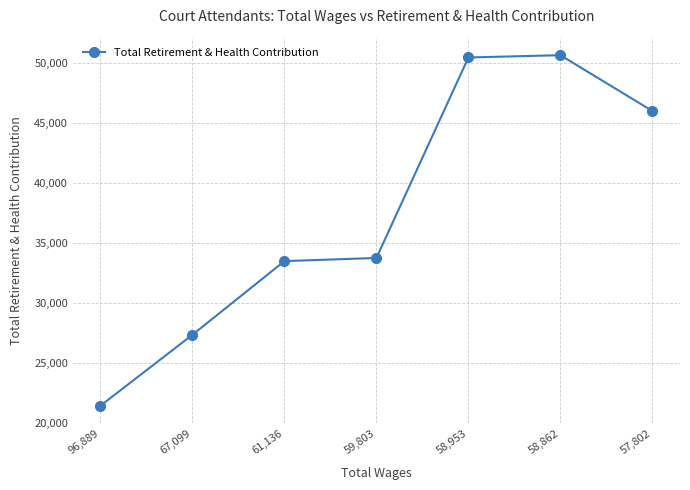

Which has a higher value, 58,953 or 96,889?

58,953